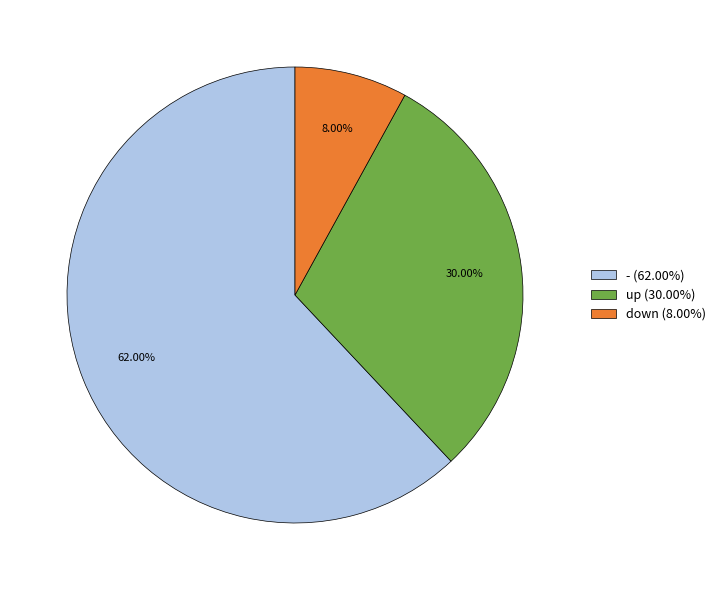

Is the sum of down (8.00%) and - (62.00%) greater than half?

Yes